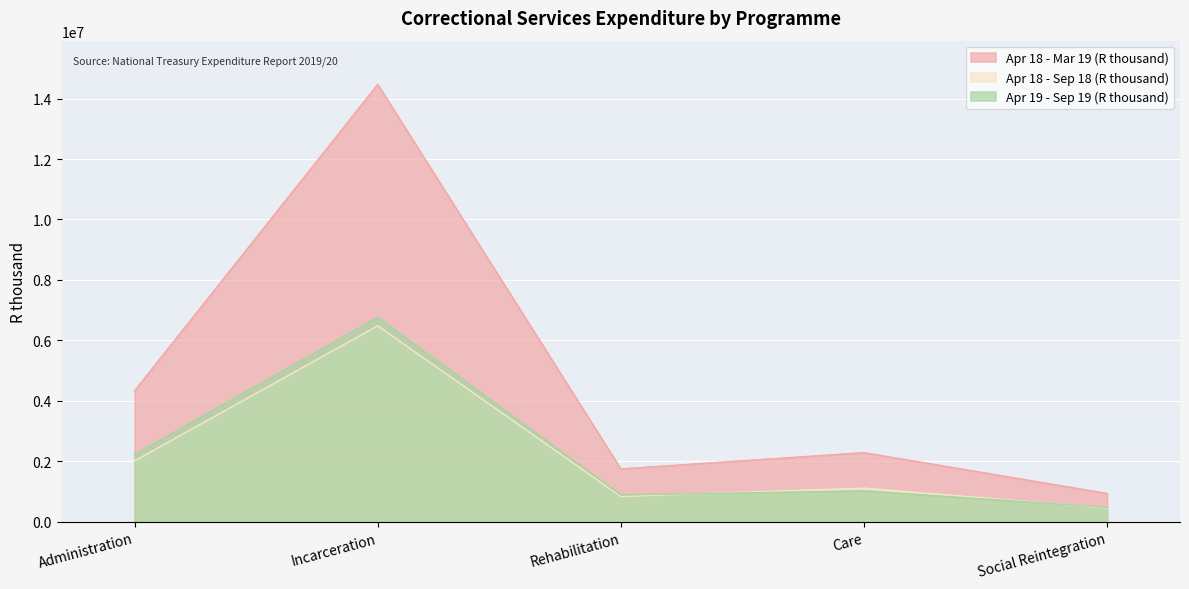

True or false: Apr 18 - Sep 18 (R thousand) and Apr 18 - Mar 19 (R thousand) intersect in this chart.

False